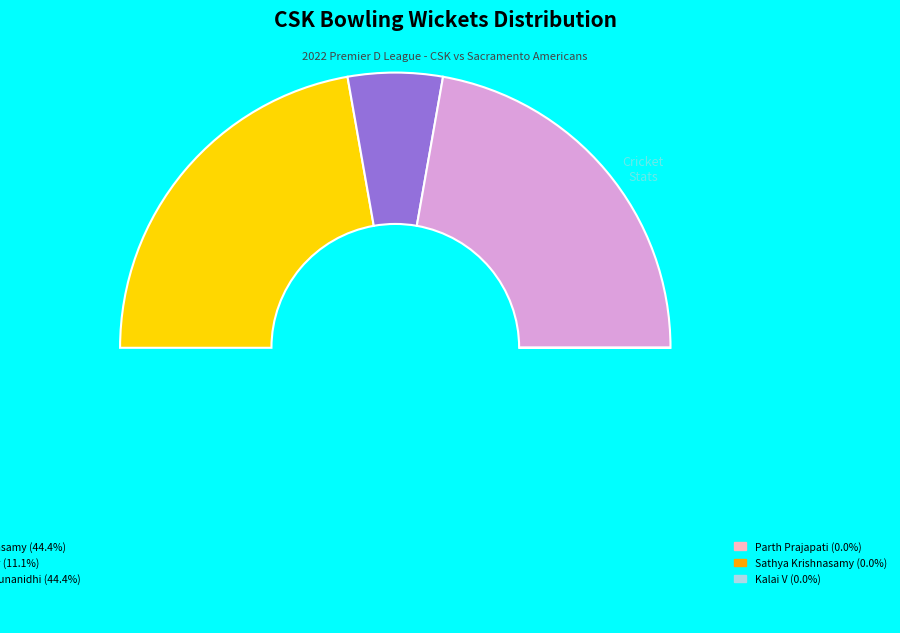

Rank the categories by value from lowest to highest.

Parth Prajapati, Sathya Krishnasamy, Kalai V, Srihari Shankar, Ganesh Krishnasamy, Ramkumar Karunanidhi